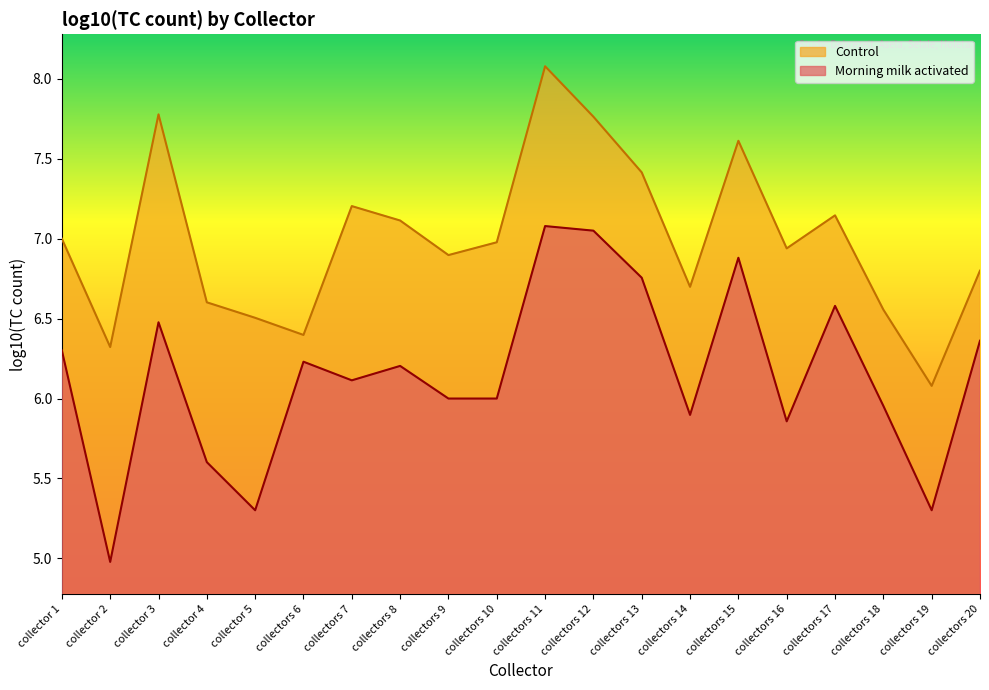

Does the chart have visible grid lines?

No